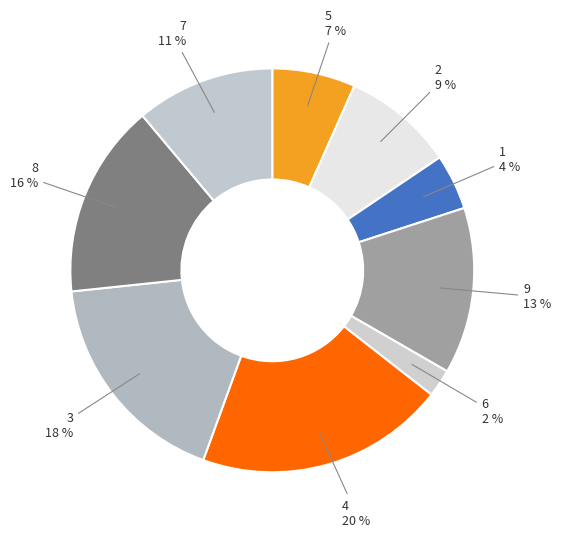

To the nearest percent, what portion does 7 represent?

11%